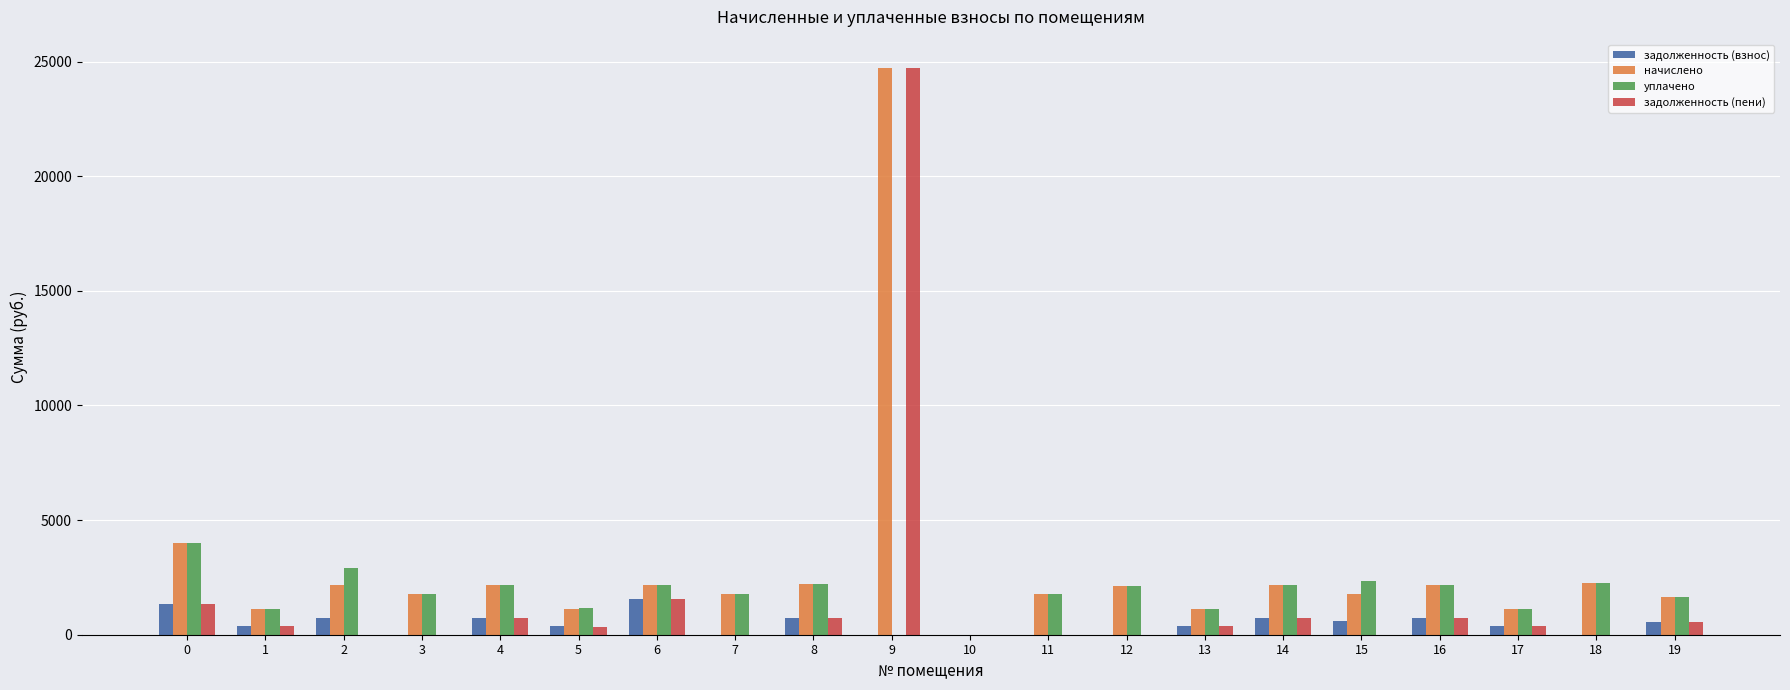

True or false: начислено has a value of 4011.4 at 0.

True